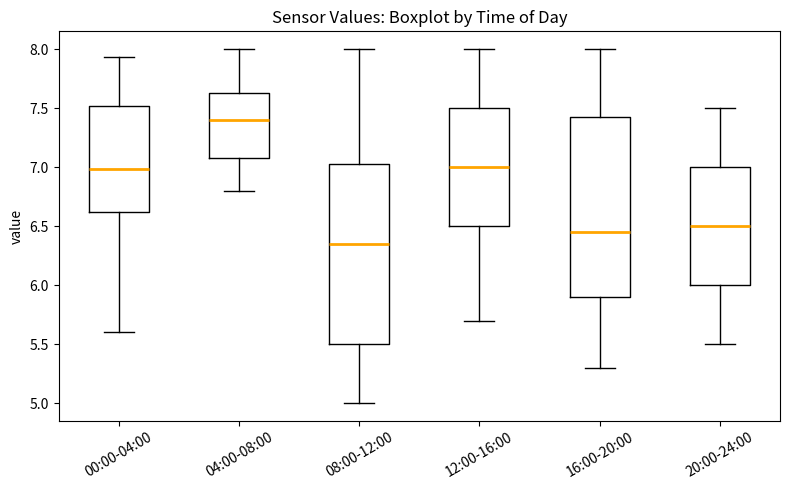

Reading left to right, transcribe this box plot: for each box, give where its median line is, the range the box spans, and where its two whiskers end, as read against the y-axis. The values are not printed on the chart, so give them approximately, as read against the axis.

00:00-04:00: median 7.00, box 6.60 to 7.50, whiskers 5.60 to 7.95
04:00-08:00: median 7.40, box 7.10 to 7.65, whiskers 6.80 to 8.00
08:00-12:00: median 6.35, box 5.50 to 7.05, whiskers 5.00 to 8.00
12:00-16:00: median 7.00, box 6.50 to 7.50, whiskers 5.70 to 8.00
16:00-20:00: median 6.45, box 5.90 to 7.45, whiskers 5.30 to 8.00
20:00-24:00: median 6.50, box 6.00 to 7.00, whiskers 5.50 to 7.50